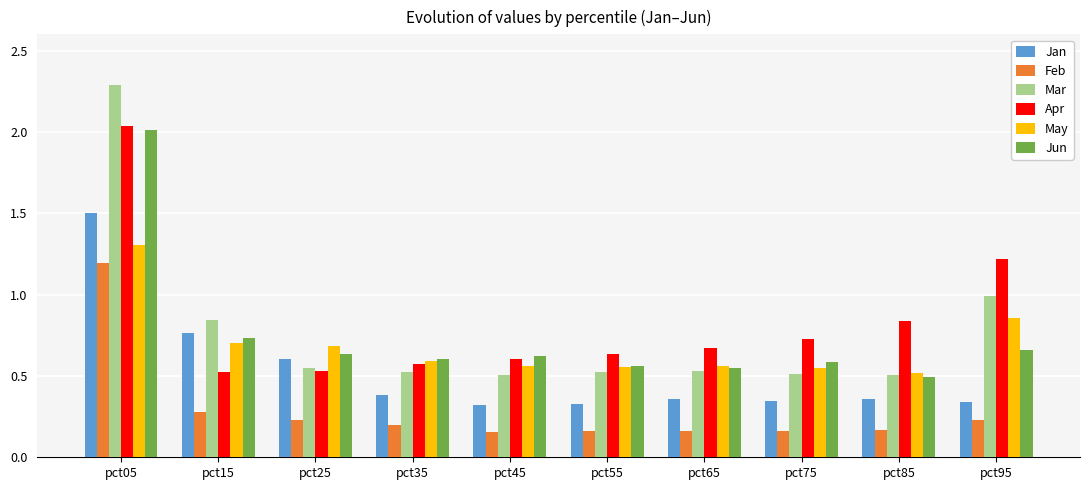

What is the greatest value displayed?

2.3